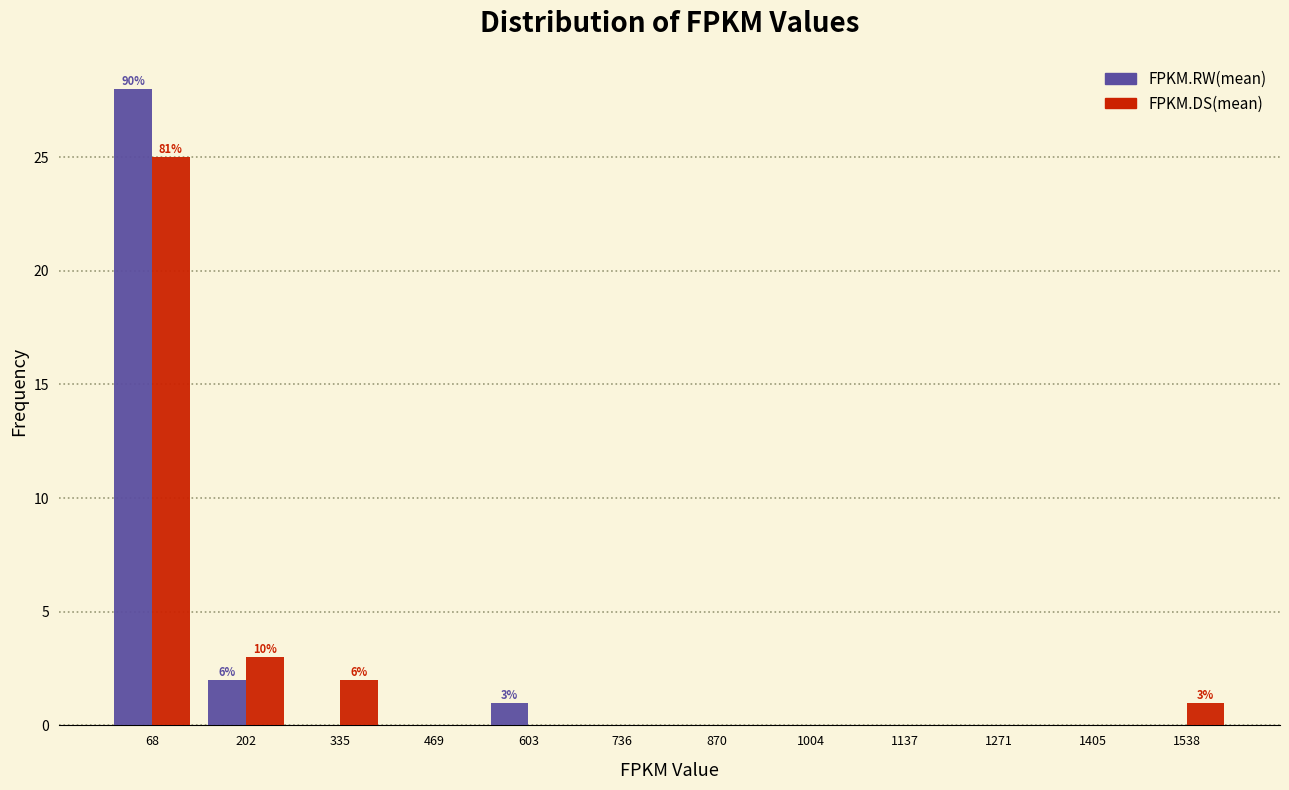

In the FPKM.RW(mean) series, which range on the x-axis has the tallest bar?

0 to 140